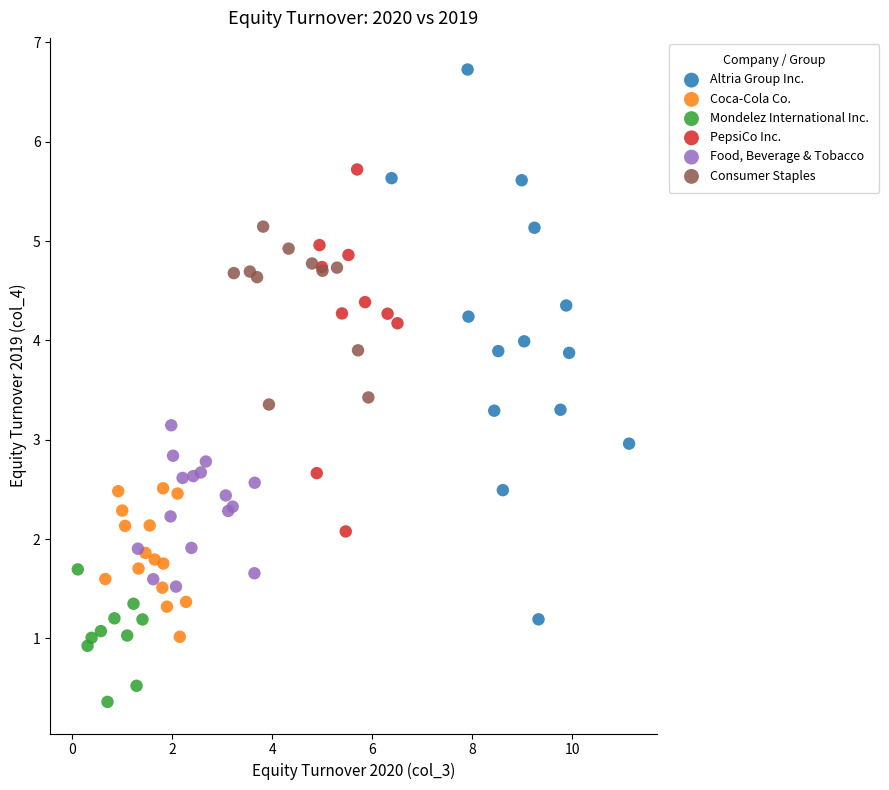

Which series contains the highest Y value?

Altria Group Inc.